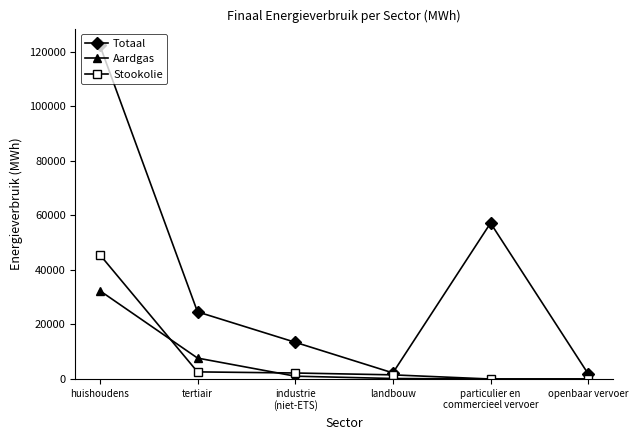

Which series has the largest range (max minus min)?

Totaal